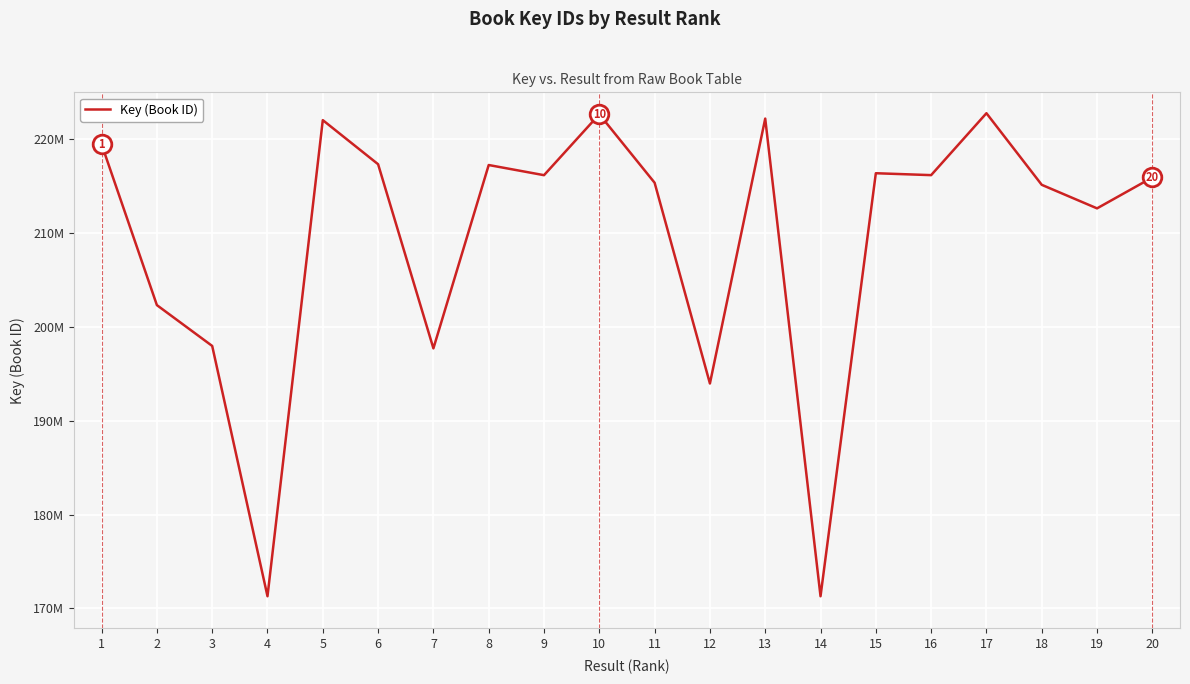

Approximately how many times larger is the value at 8 compared to 10?

1.0